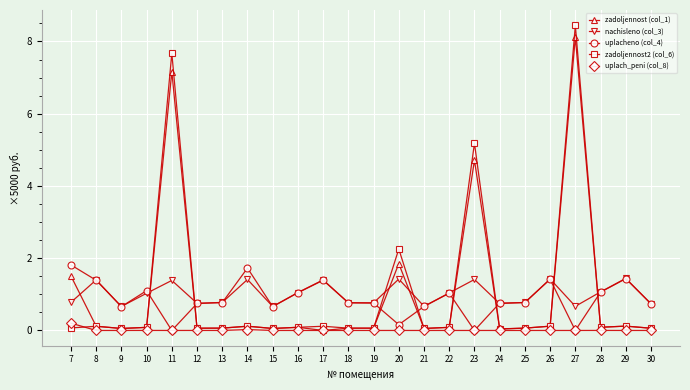

Between which two adjacent categories do zadoljennost (col_1) and nachisleno (col_3) first intersect?

7 and 8